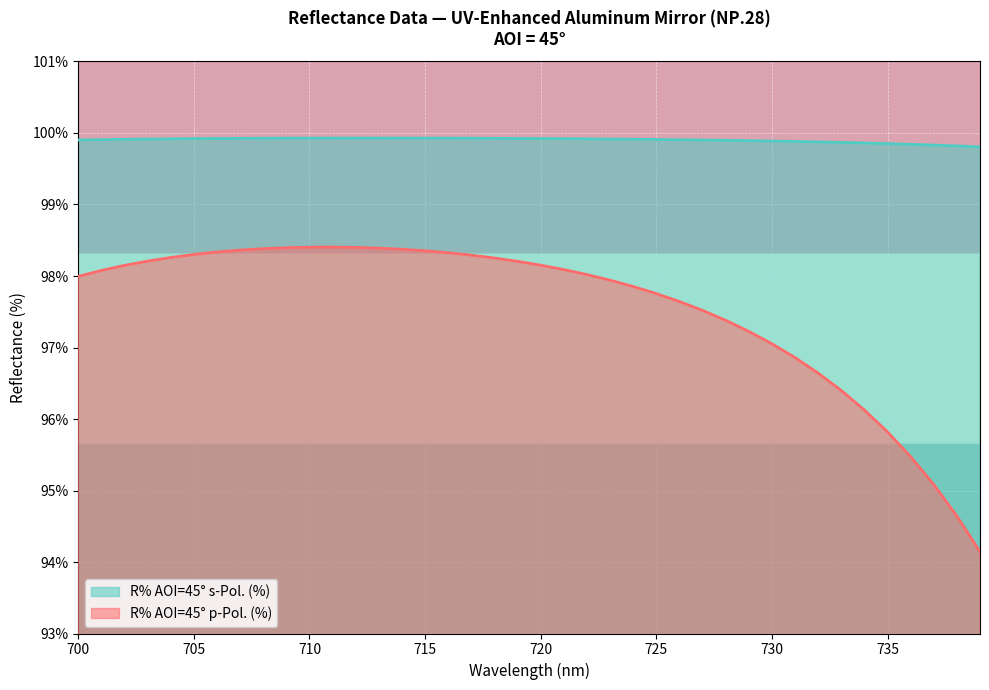

True or false: R% AOI=45° p-Pol. (%) and R% AOI=45° s-Pol. (%) cross at least once.

False